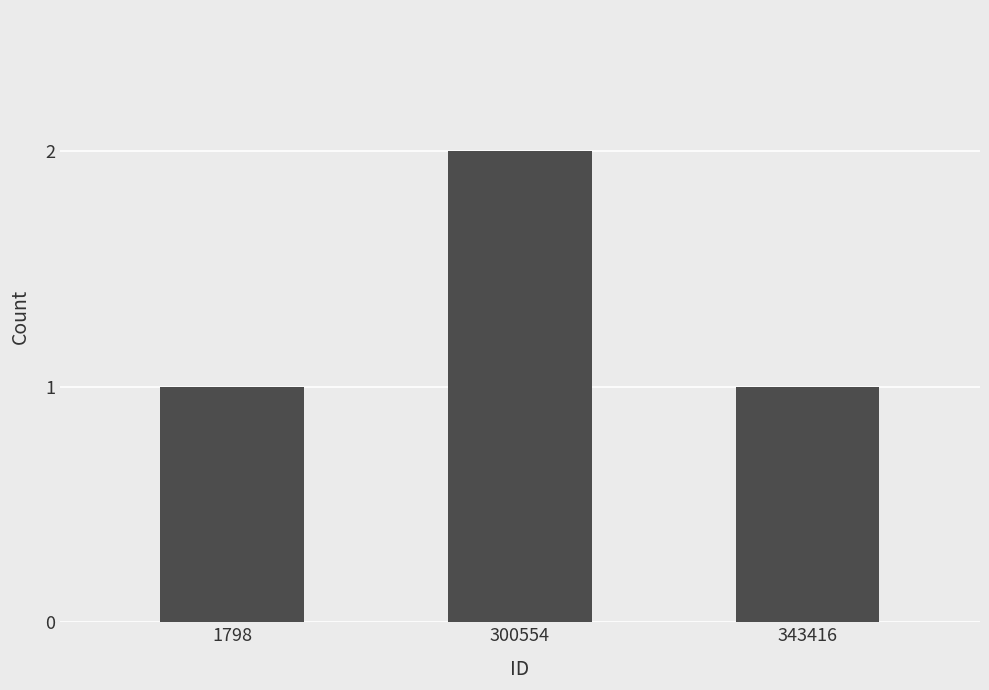

At which category does the chart reach its peak across all series?

300554